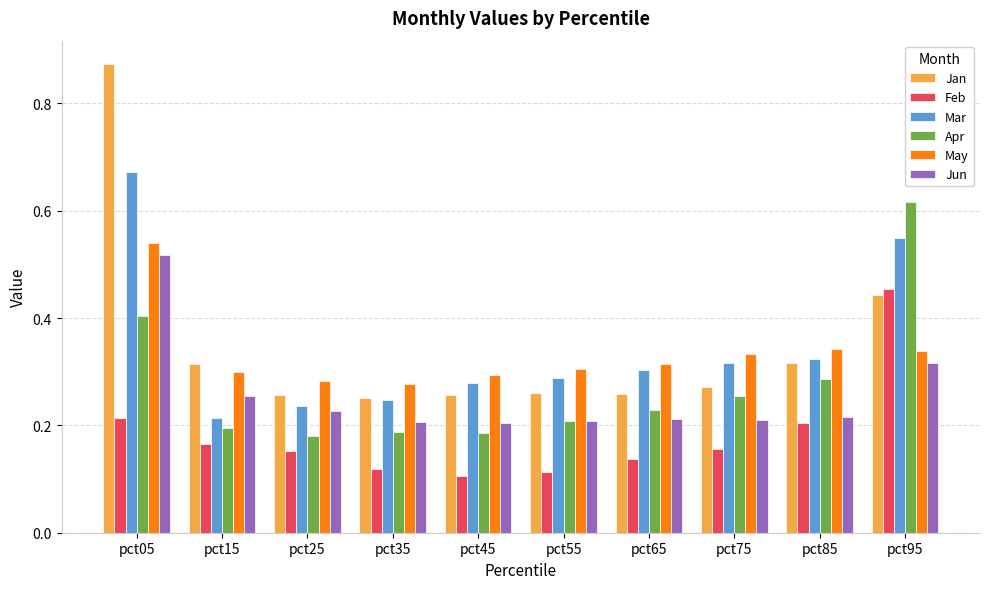

How many Apr values are between 0 and 1?

10